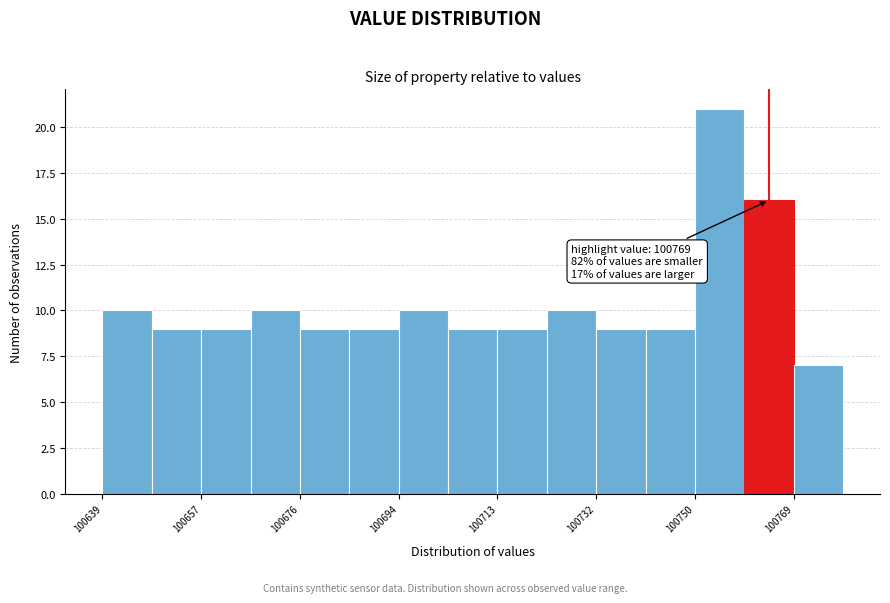

Over which range of the x-axis is the bar tallest?

100750 to 100760